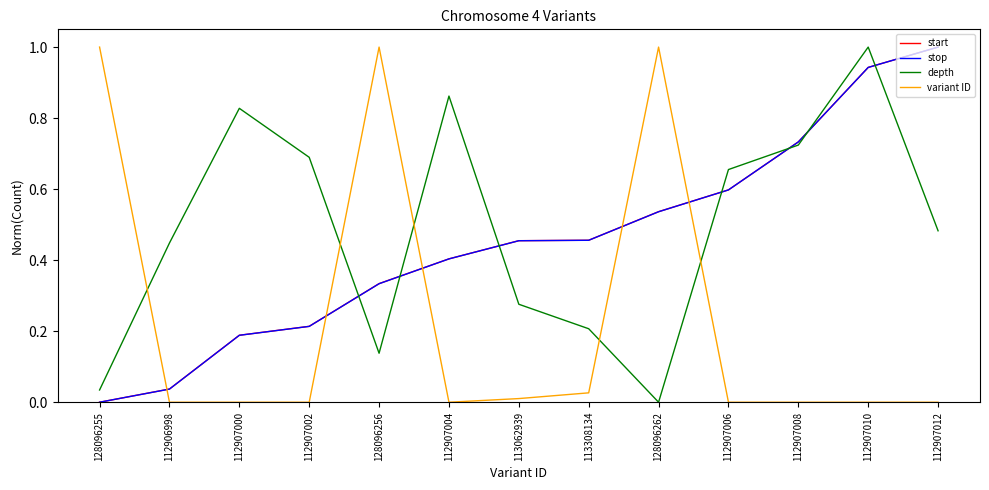

Rank the categories by depth value from highest to lowest.

112907010, 112907004, 112907000, 112907008, 112907002, 112907006, 112907012, 112906998, 113062939, 113308134, 128096256, 128096255, 128096262